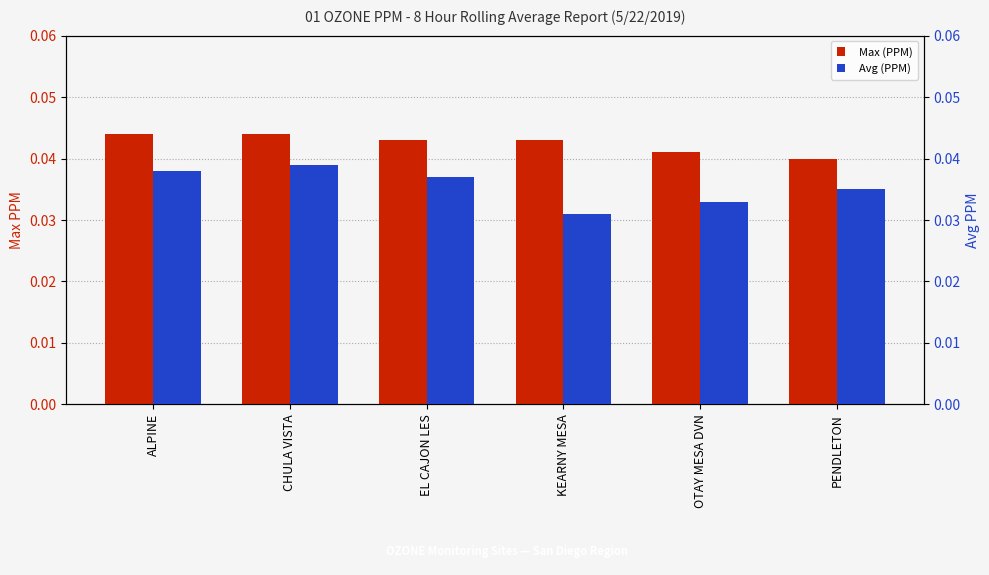

How many data points does each series have?

6